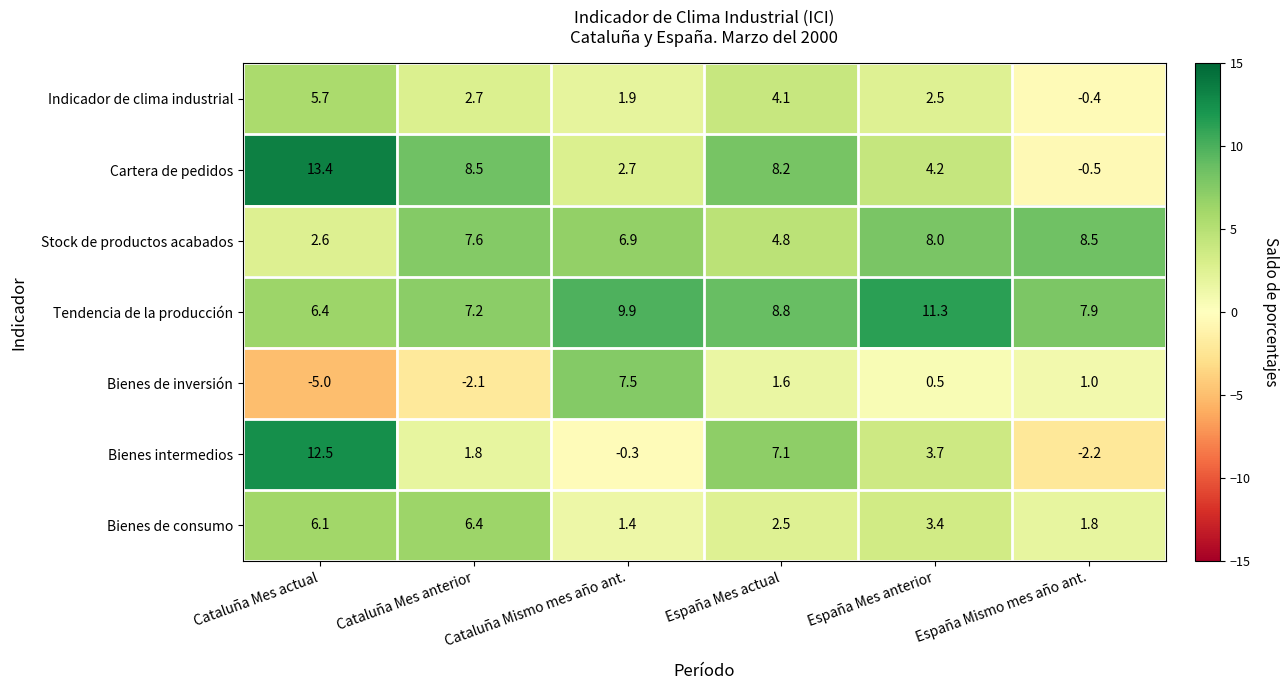

The value of Stock de productos acabados at Cataluña Mes actual is 1.4. True or false?

False